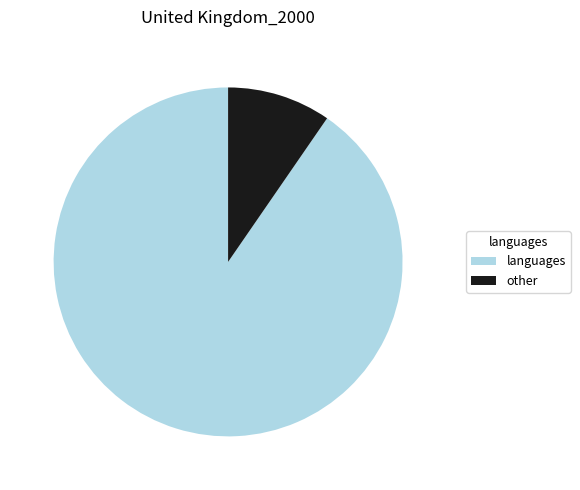

Rank the categories by value from lowest to highest.

other, languages